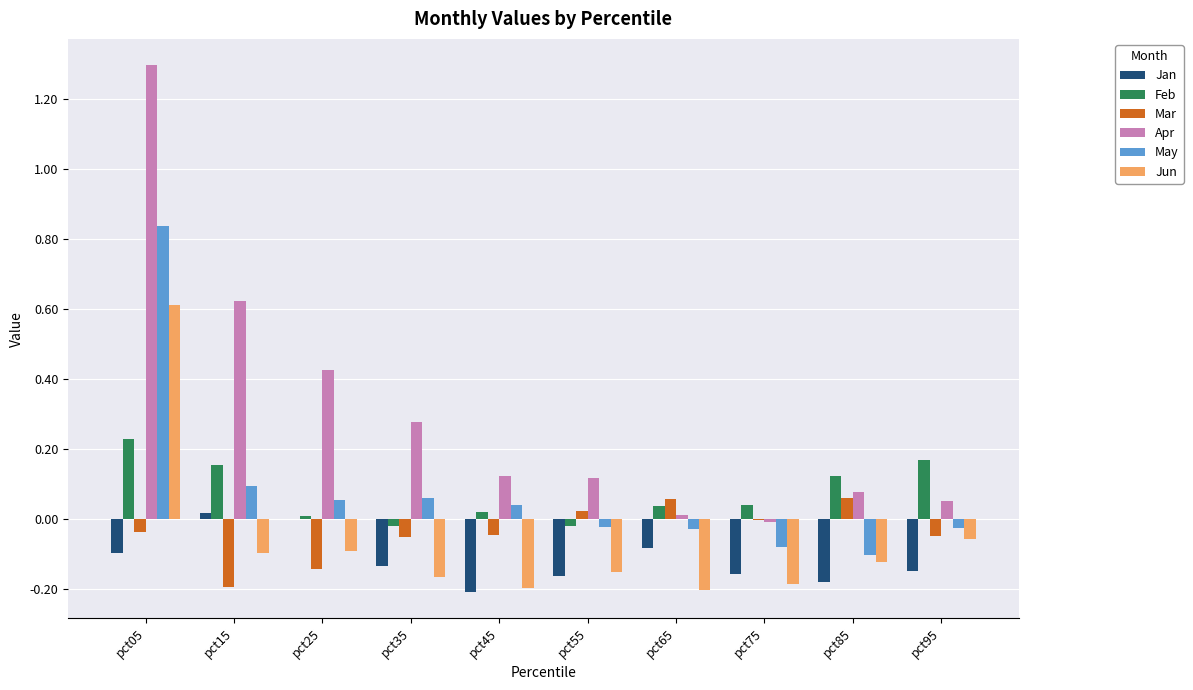

Which series has the largest total across all categories?

Apr